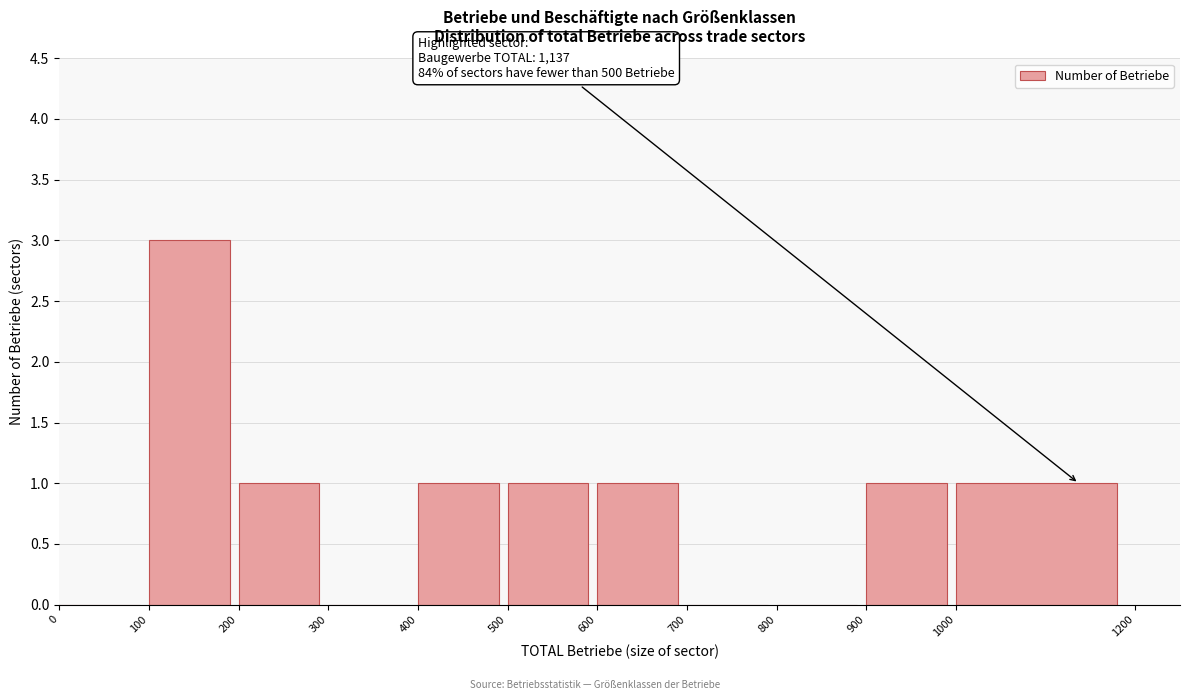

Over which range of the x-axis is the bar tallest?

100 to 200